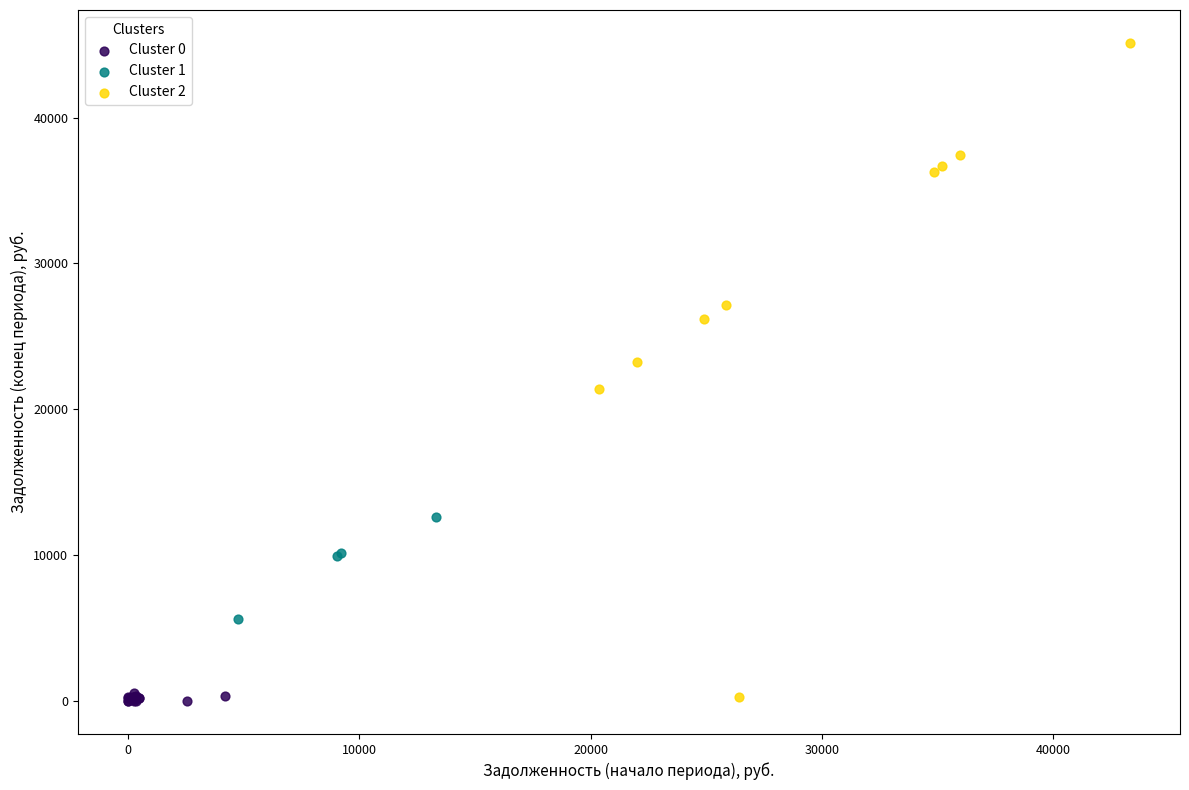

What are all the series names shown in the legend?

Cluster 0, Cluster 1, Cluster 2